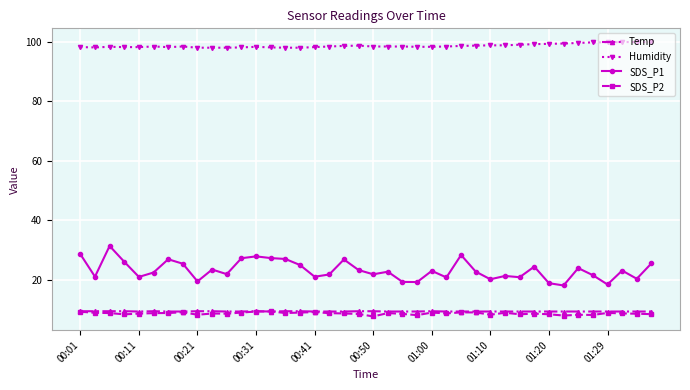

True or false: Temp has more than 0 points higher than both neighbors.

True